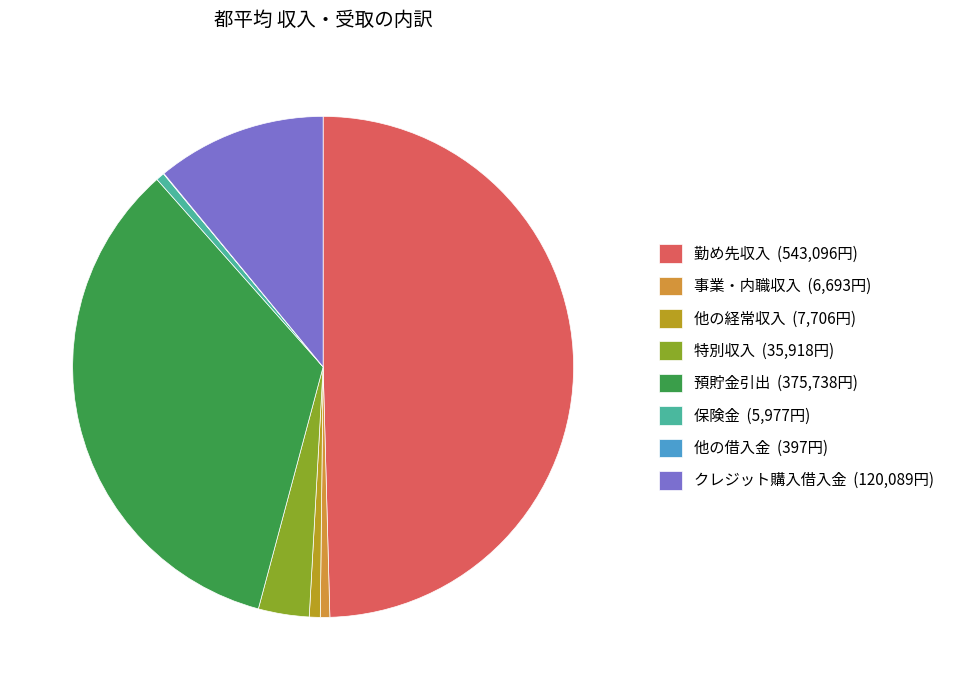

Which has a higher value, 特別収入 (35,918円) or 事業・内職収入 (6,693円)?

特別収入 (35,918円)